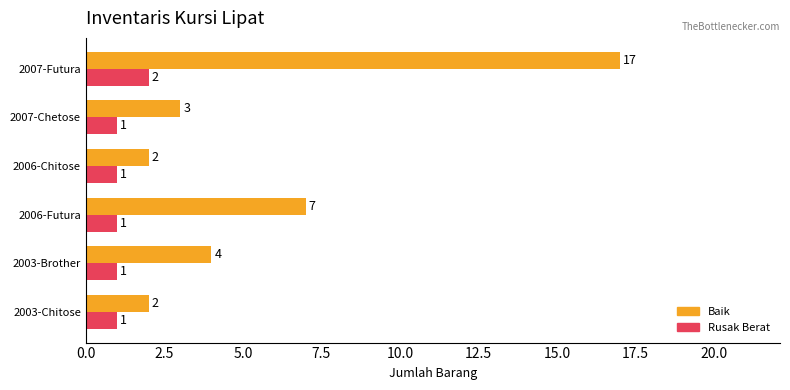

Is it true that Baik equals 1 at 2003-Chitose?

False